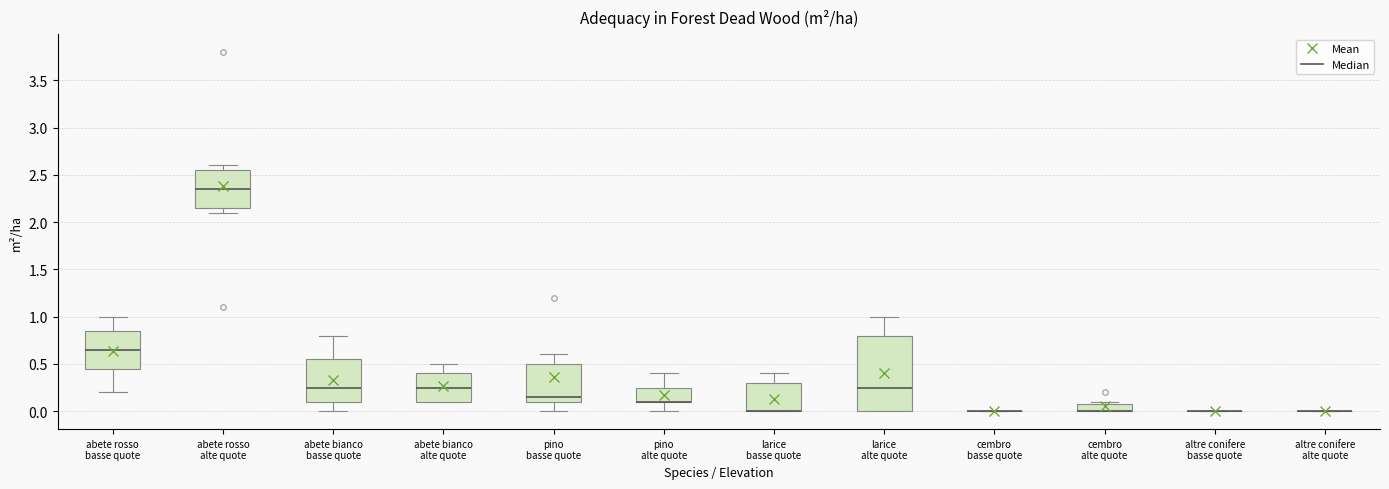

Reading left to right, transcribe this box plot: for each box, give where its median line is, the range the box spans, and where its two whiskers end, as read against the y-axis. The values are not printed on the chart, so give them approximately, as read against the axis.

abete rosso basse quote: median 0.65, box 0.45 to 0.85, whiskers 0.20 to 1.00
abete rosso alte quote: median 2.35, box 2.15 to 2.55, whiskers 2.10 to 2.60
abete bianco basse quote: median 0.25, box 0.10 to 0.55, whiskers 0.00 to 0.80
abete bianco alte quote: median 0.25, box 0.10 to 0.40, whiskers 0.10 to 0.50
pino basse quote: median 0.15, box 0.10 to 0.50, whiskers 0.00 to 0.60
pino alte quote: median 0.10 (drawn on the box's lower edge), box 0.10 to 0.25, whiskers 0.00 to 0.40
larice basse quote: median 0.00 (drawn on the box's lower edge), box 0.00 to 0.30, whiskers 0.00 to 0.40
larice alte quote: median 0.25, box 0.00 to 0.80, whiskers 0.00 to 1.00
cembro basse quote: box collapsed to a line at 0.00, whiskers 0.00 to 0.00
cembro alte quote: median 0.00 (drawn on the box's lower edge), box 0.00 to 0.10, whiskers 0.00 to 0.10 (just above the box's upper edge)
altre conifere basse quote: box collapsed to a line at 0.00, whiskers 0.00 to 0.00
altre conifere alte quote: box collapsed to a line at 0.00, whiskers 0.00 to 0.00